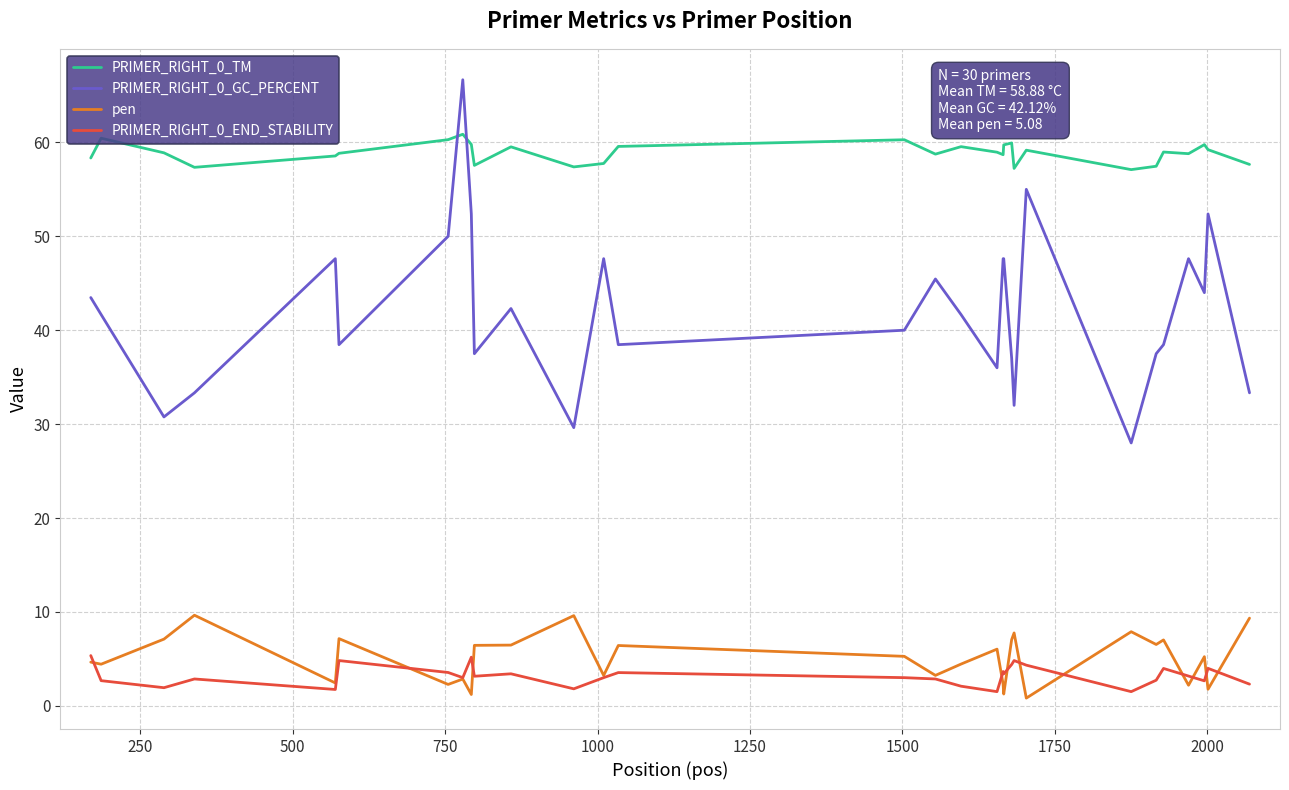

Which series has the widest spread of values?

PRIMER_RIGHT_0_GC_PERCENT